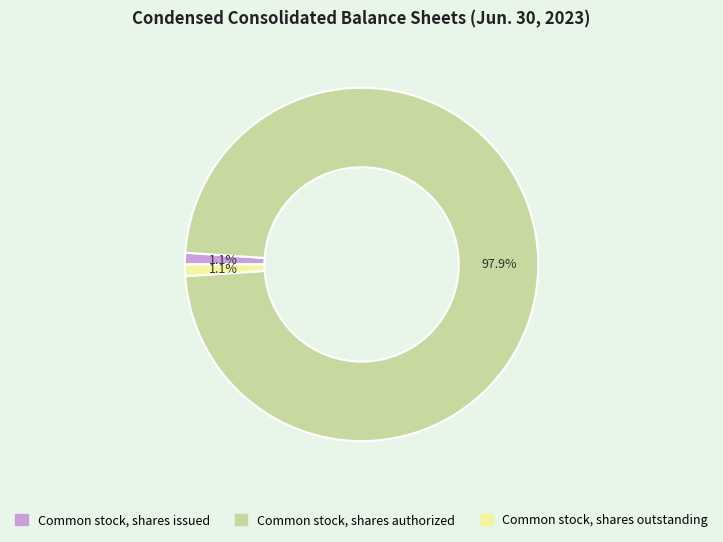

Do Common stock, shares issued and Common stock, shares outstanding together represent more than half of the pie?

No